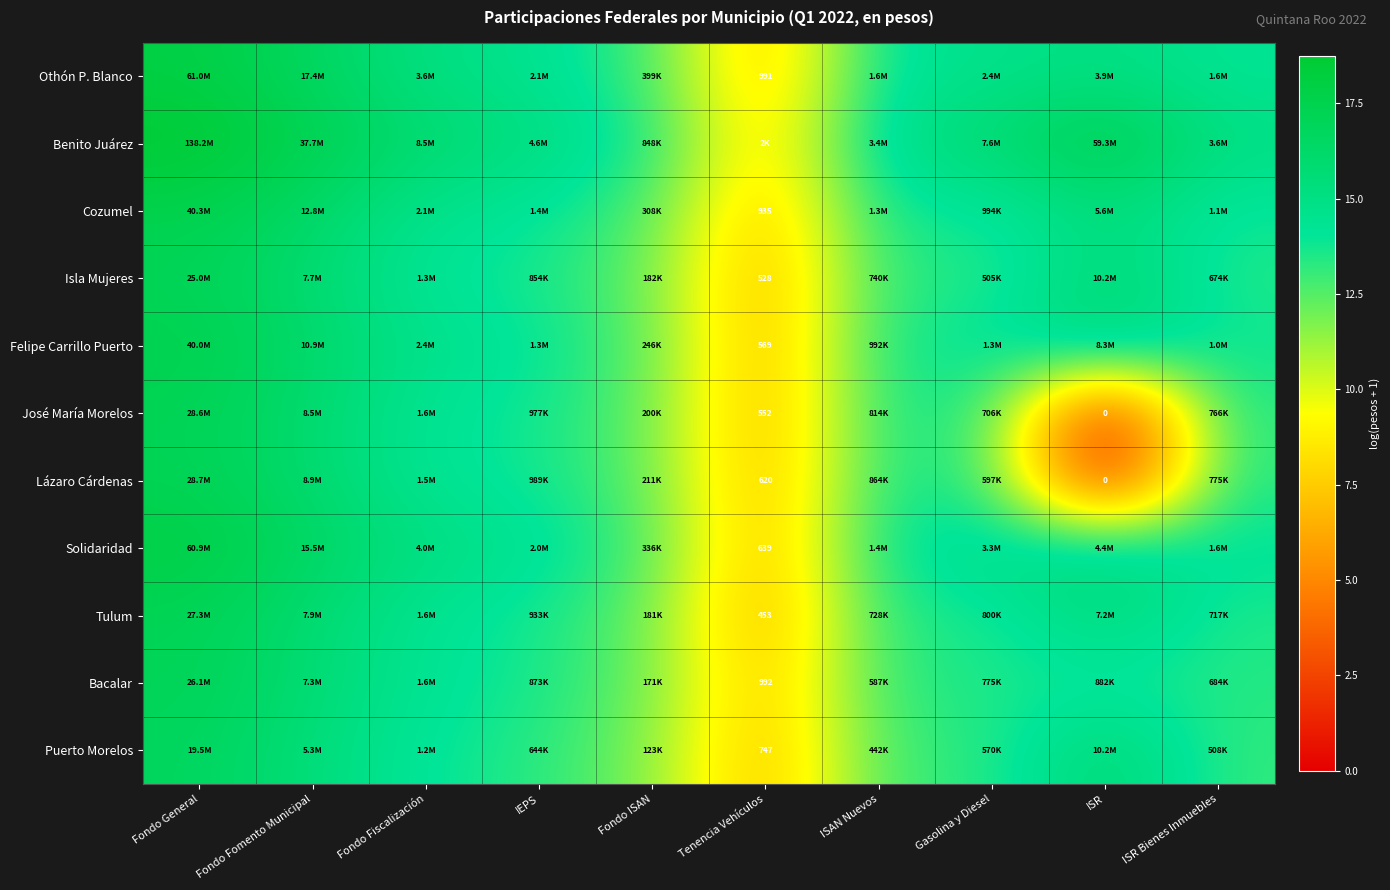

What is the total value across all series at ISR Bienes Inmuebles?

152.0